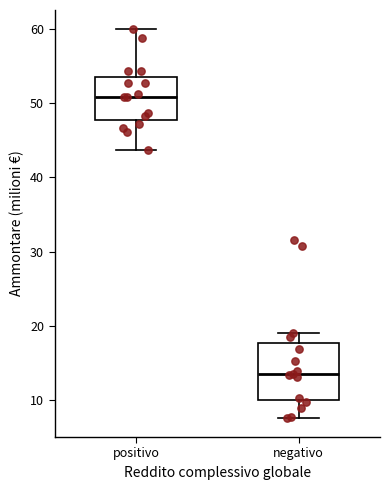

Comparing the boxes themselves (not the whiskers), which one is the tallest?

negativo